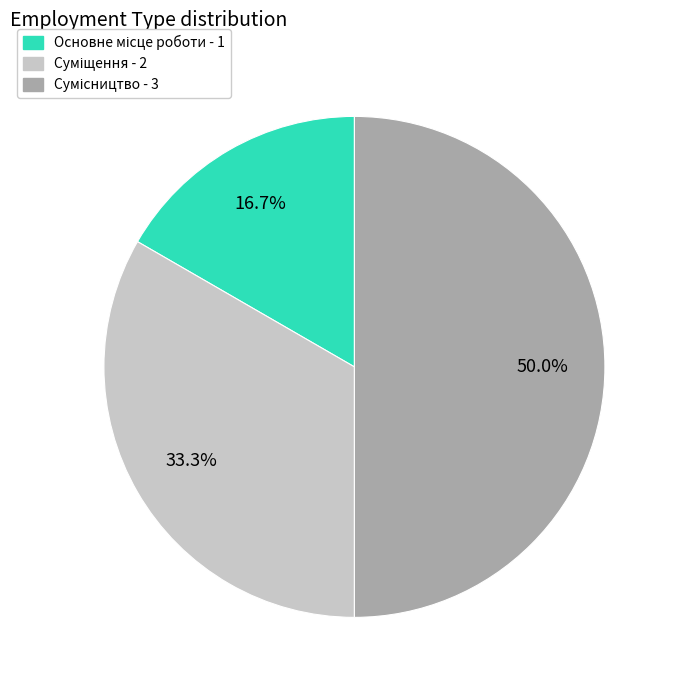

To the nearest percent, what is the difference between the largest and smallest slice percentages?

33%